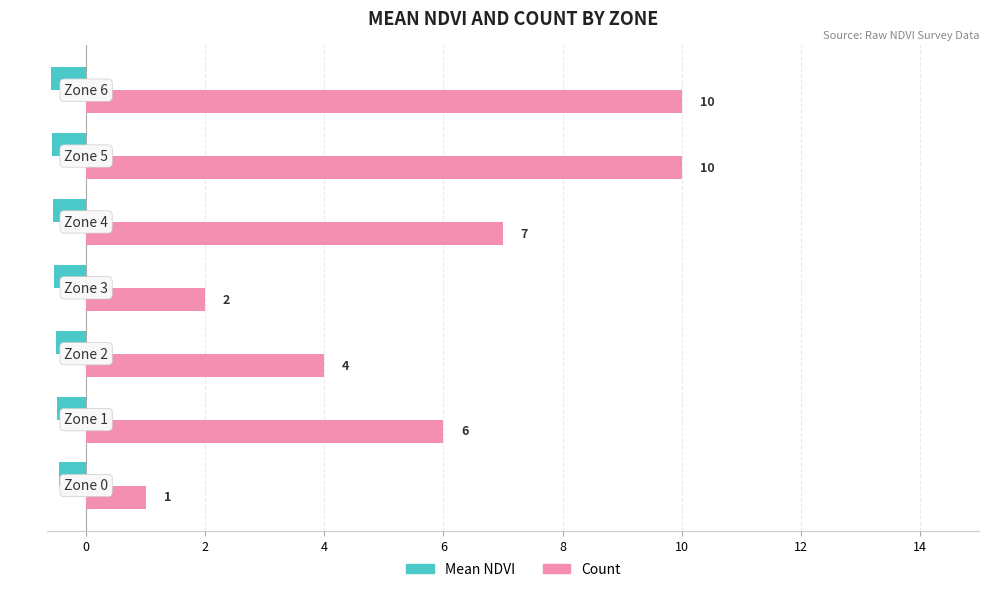

Which series has the largest total across all categories?

Count